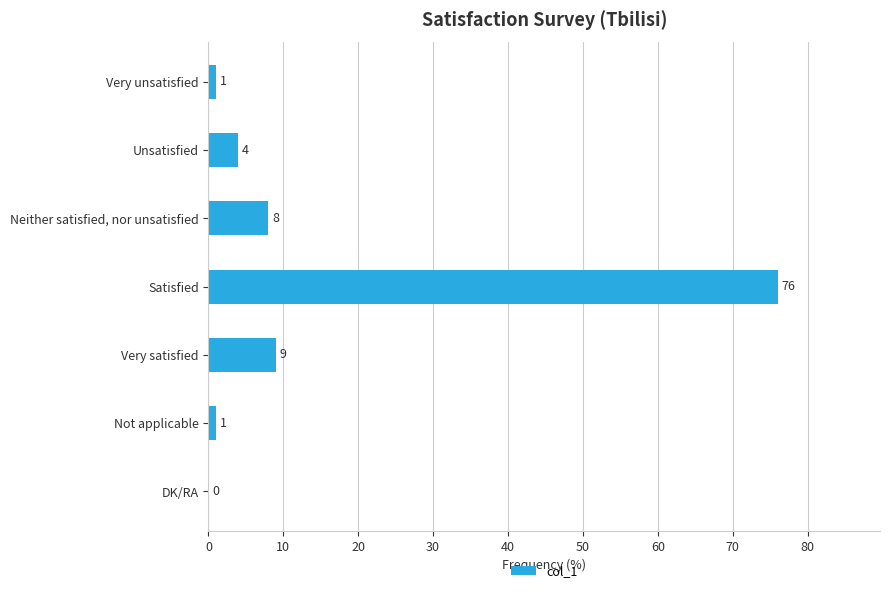

Reading bottom to top, extract all data points from this chart.

DK/RA=0	Not applicable=1	Very satisfied=9	Satisfied=76	Neither satisfied, nor unsatisfied=8	Unsatisfied=4	Very unsatisfied=1